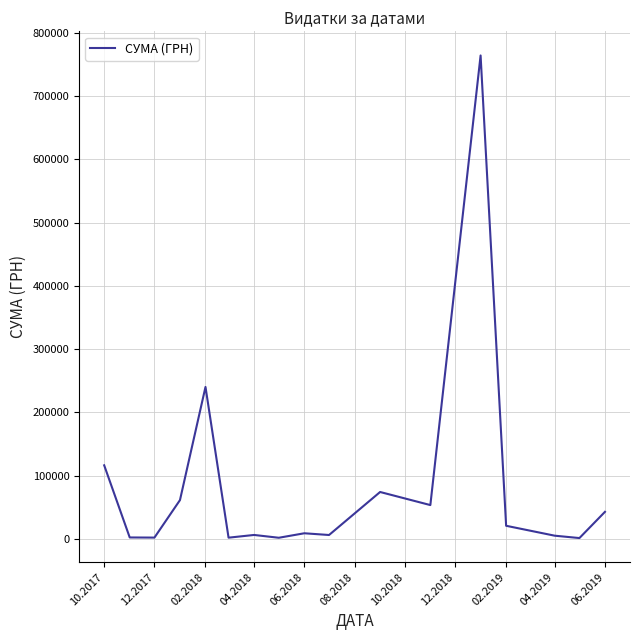

What is the difference between the maximum and minimum values?

762454.7